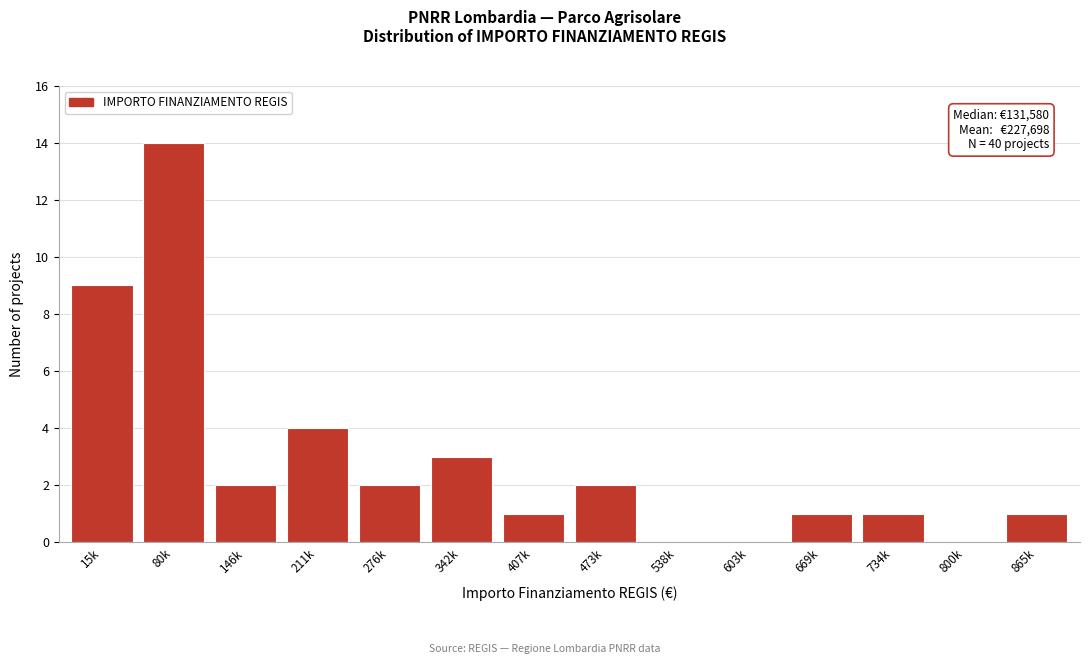

Reading right to left, transcribe all the data shown in this chart.

865k=1	800k=0	734k=1	669k=1	603k=0	538k=0	473k=2	407k=1	342k=3	276k=2	211k=4	146k=2	80k=14	15k=9